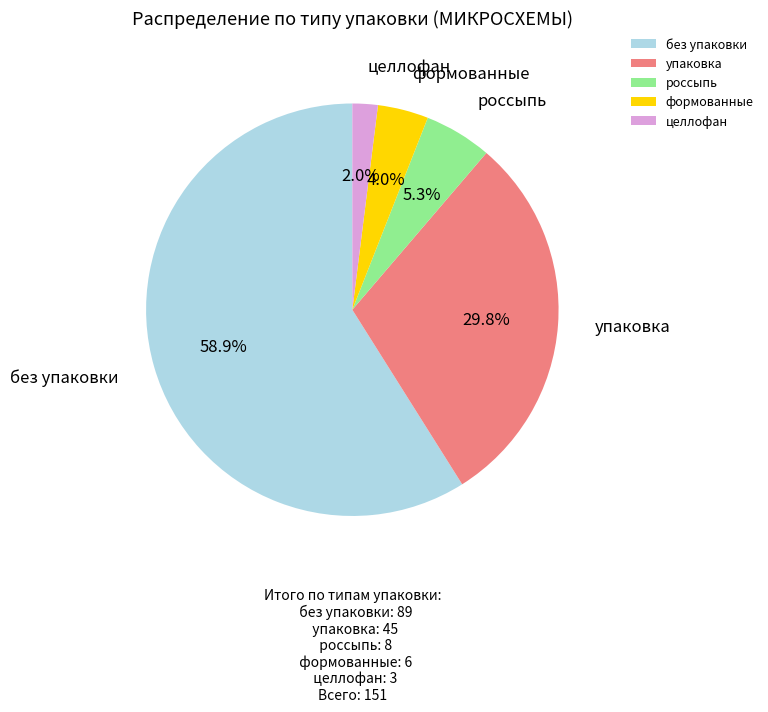

Which slice is the smallest?

целлофан